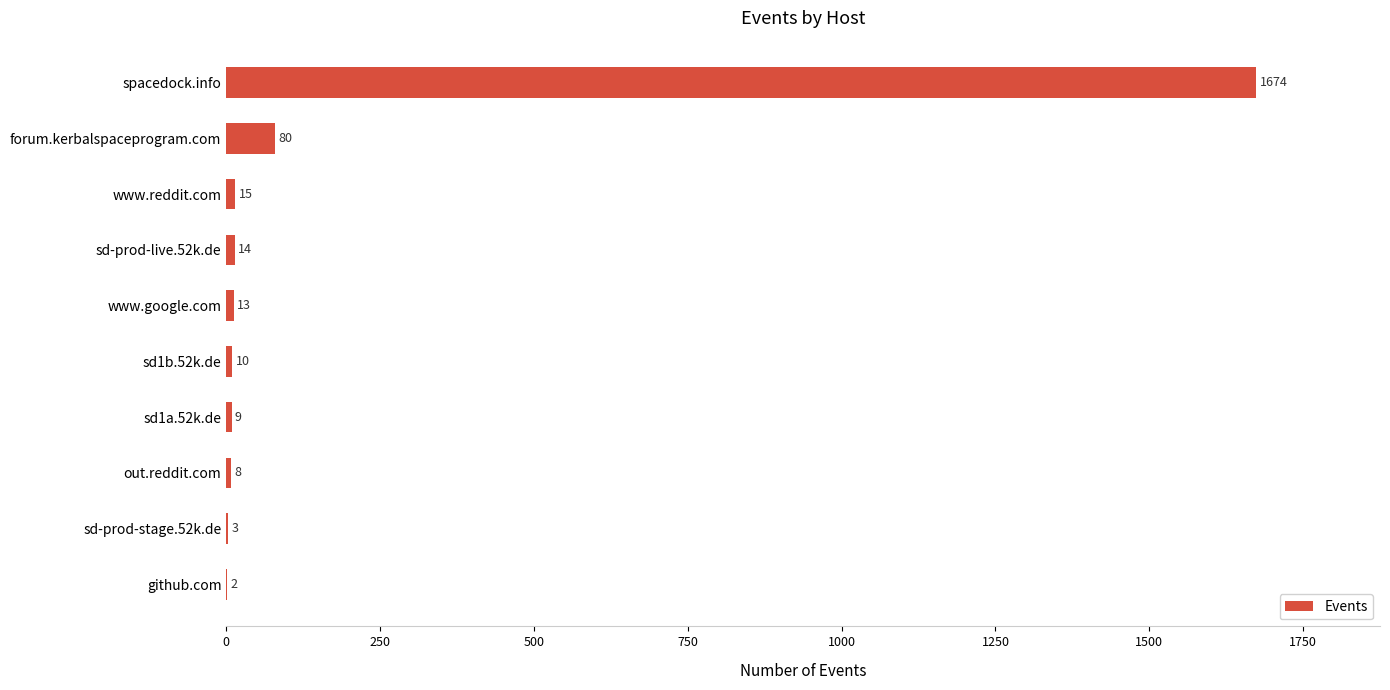

True or false: the data shows 3 at sd-prod-stage.52k.de.

True